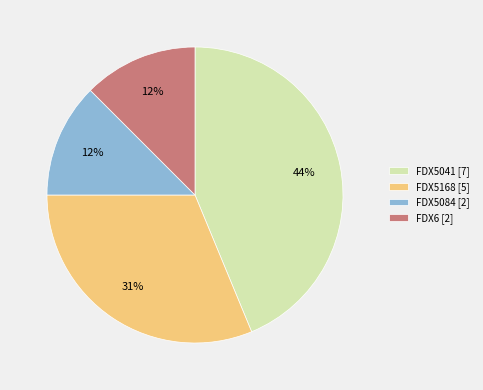

Between FDX5168 and FDX6, which is larger?

FDX5168